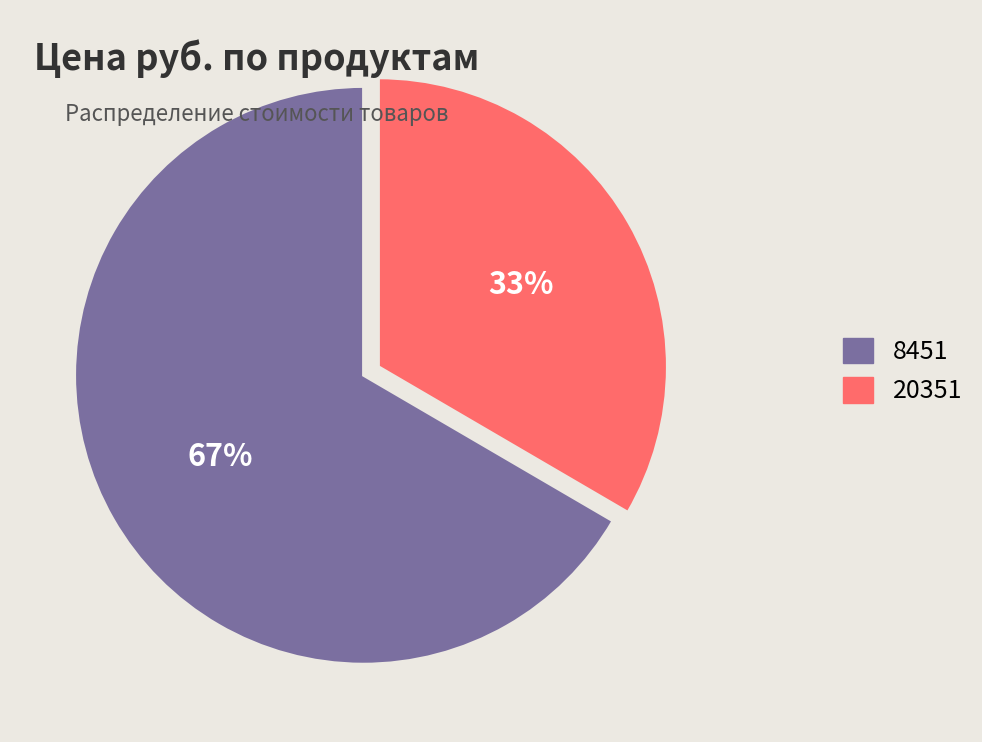

True or false: 20351 accounts for 33% of the total.

True